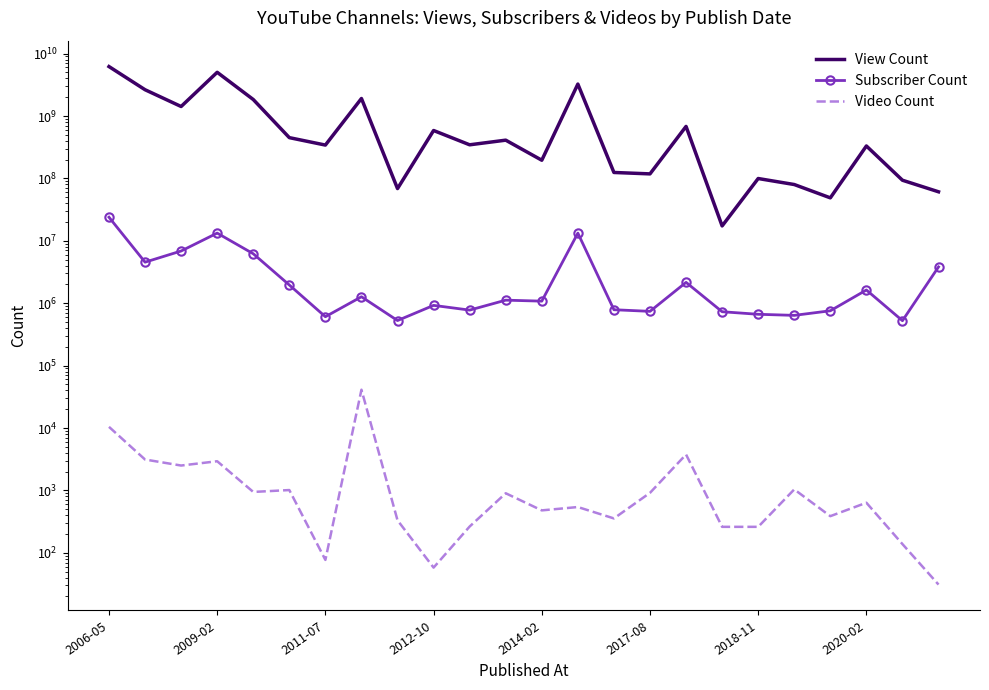

How many values in the Video Count series are below 635?

12